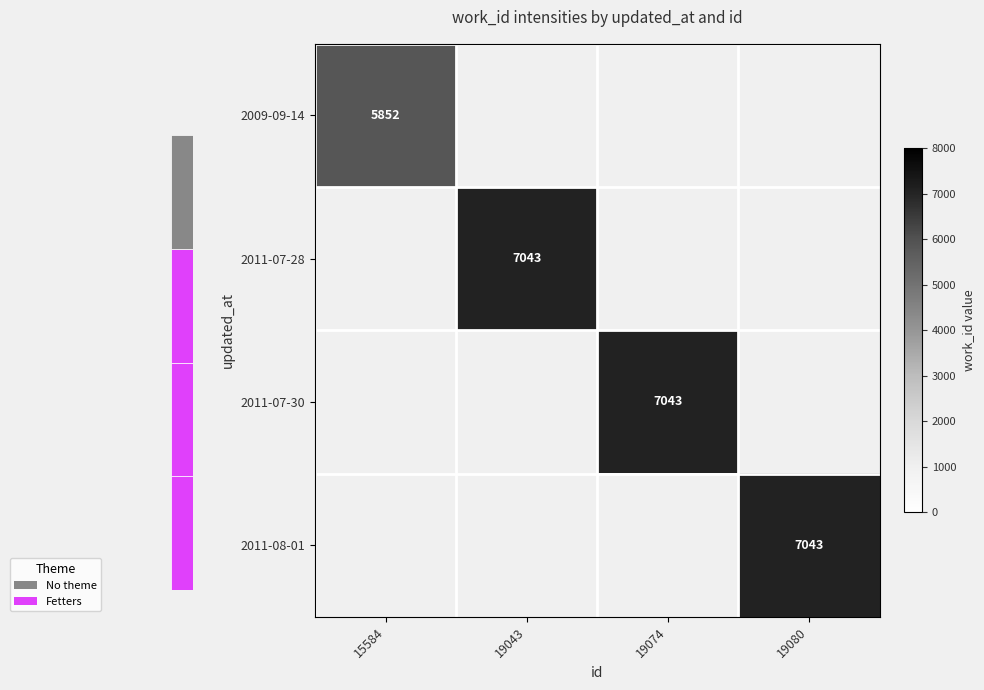

The value of 2011-08-01 at 19080 is 9628. True or false?

False